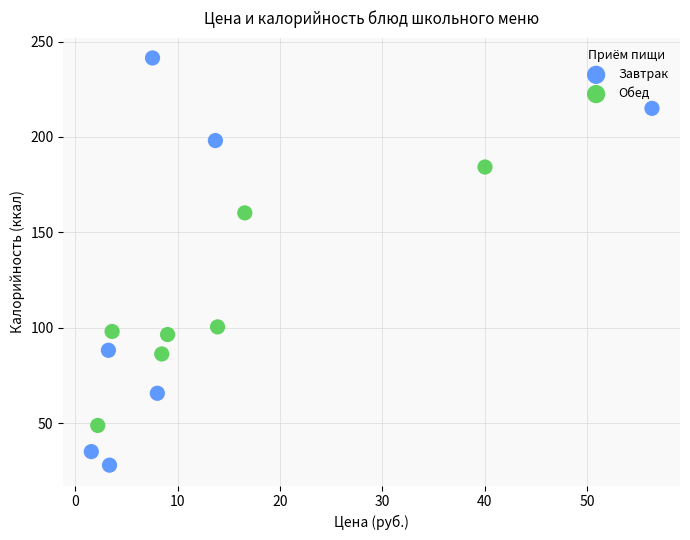

Which series has the widest spread of Y values?

Завтрак